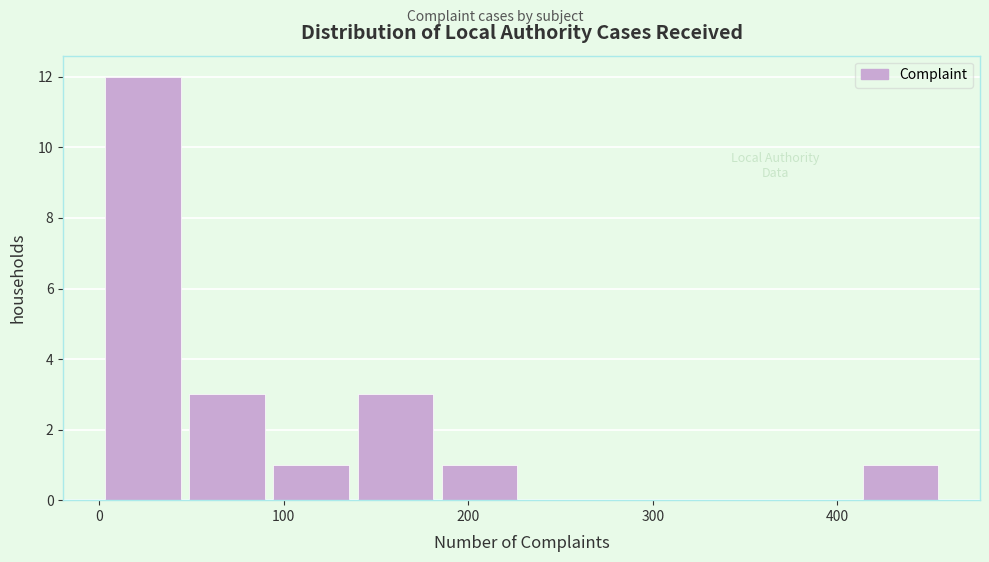

Reading left to right, transcribe this chart: for each bar, give the range it covers on the x-axis and its height. Neither the bar edges nor the heights are printed on the chart, so give them approximately, as read against the axes.

0 to 50: 12
50 to 90: 3
90 to 140: 1
140 to 180: 3
180 to 230: 1
230 to 270: 0
270 to 320: 0
320 to 370: 0
370 to 410: 0
410 to 460: 1